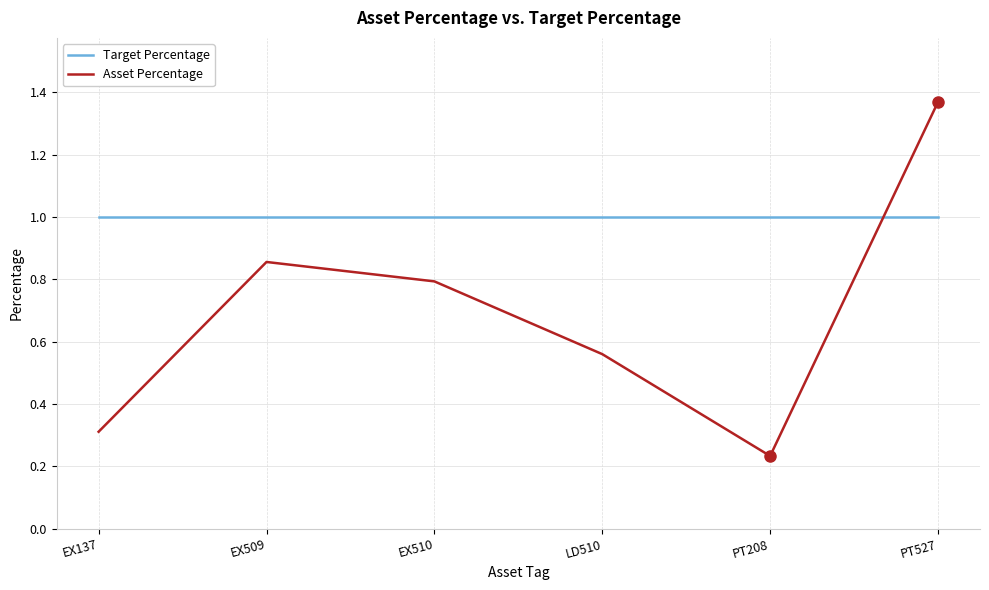

True or false: Target Percentage and Asset Percentage intersect in this chart.

True